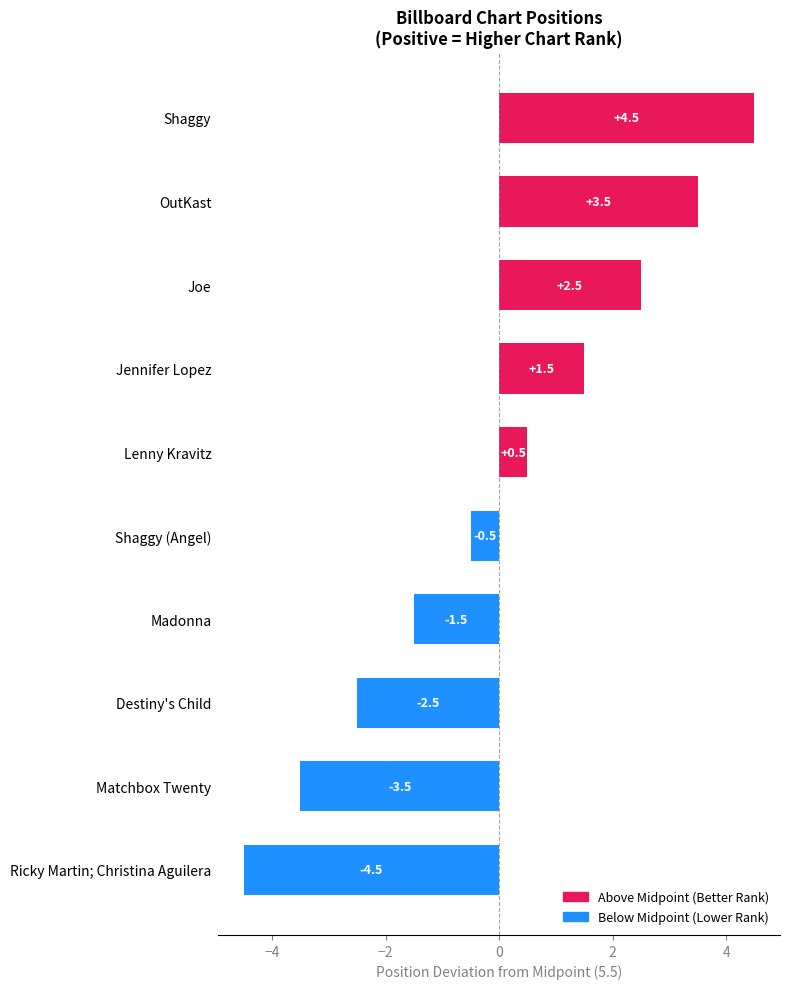

What is the maximum value shown in the chart?

4.5